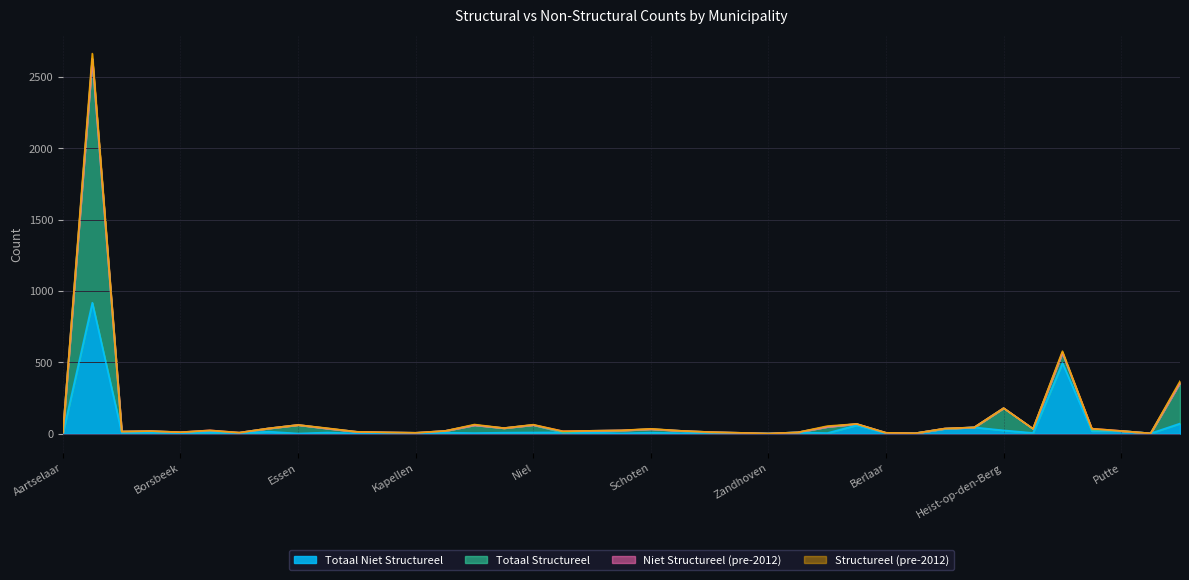

Is the value of Totaal Niet Structureel at Malle greater than the value of Totaal Structureel at Zoersel?

Yes